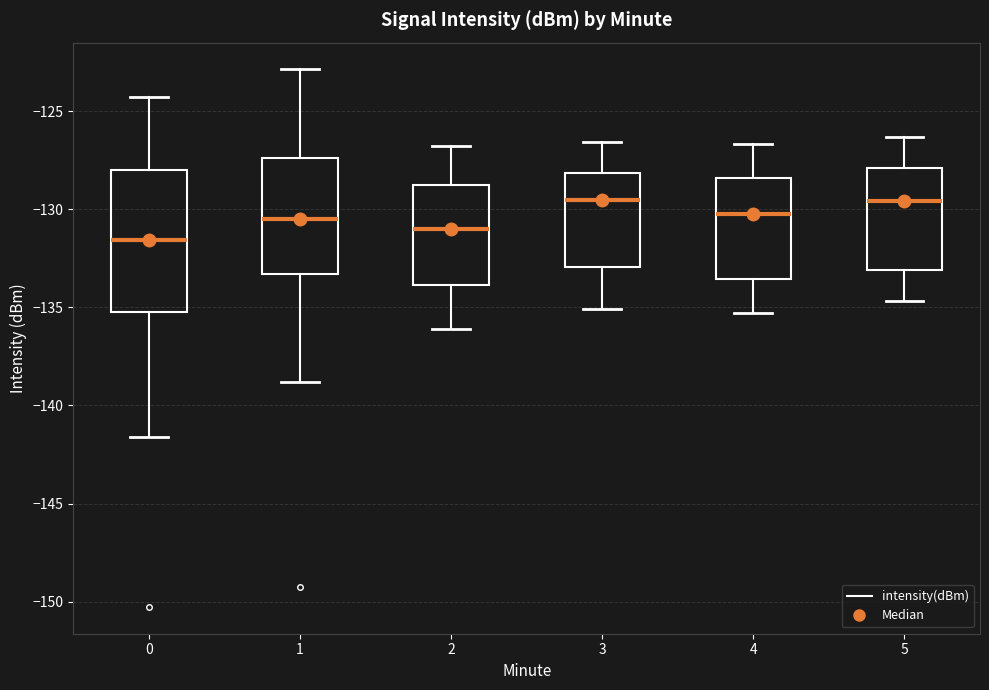

Where does the upper whisker of the box at x = 1 end on the y-axis? The values are not printed on the chart, so give them approximately, as read against the axis.

-123.0